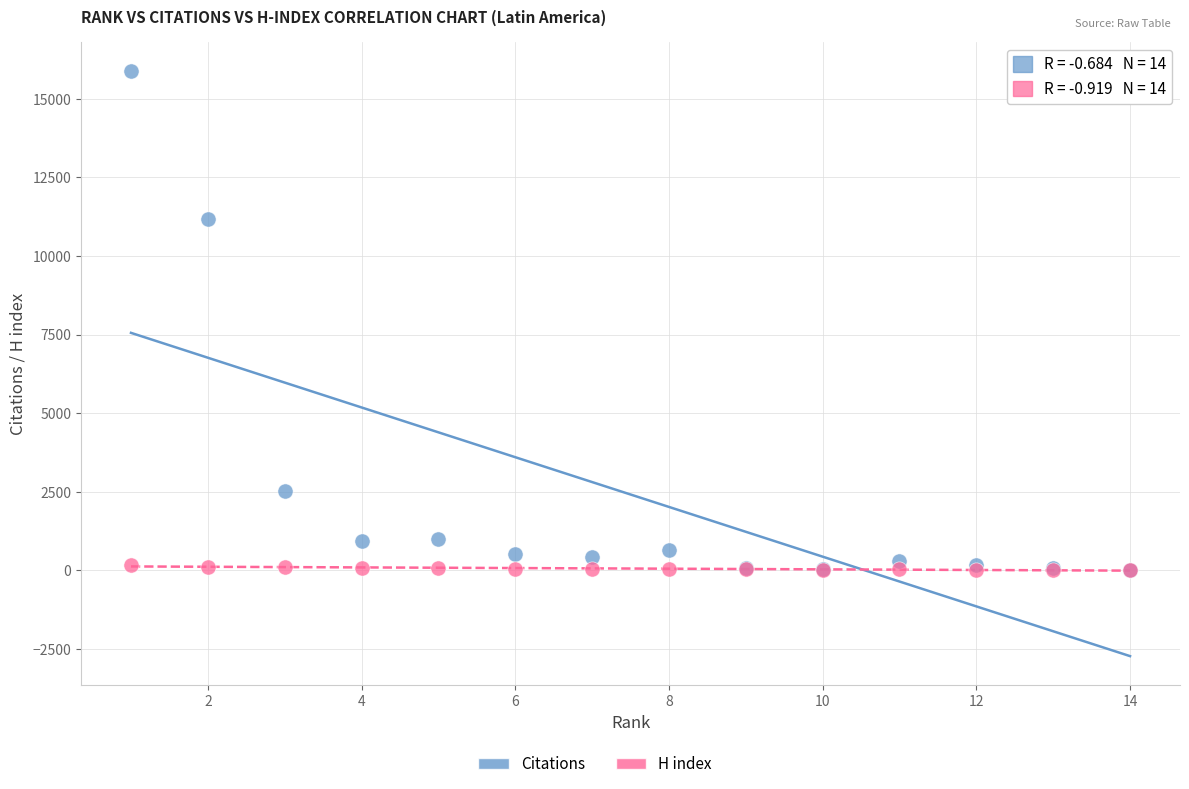

Which series has the widest spread of Y values?

Citations